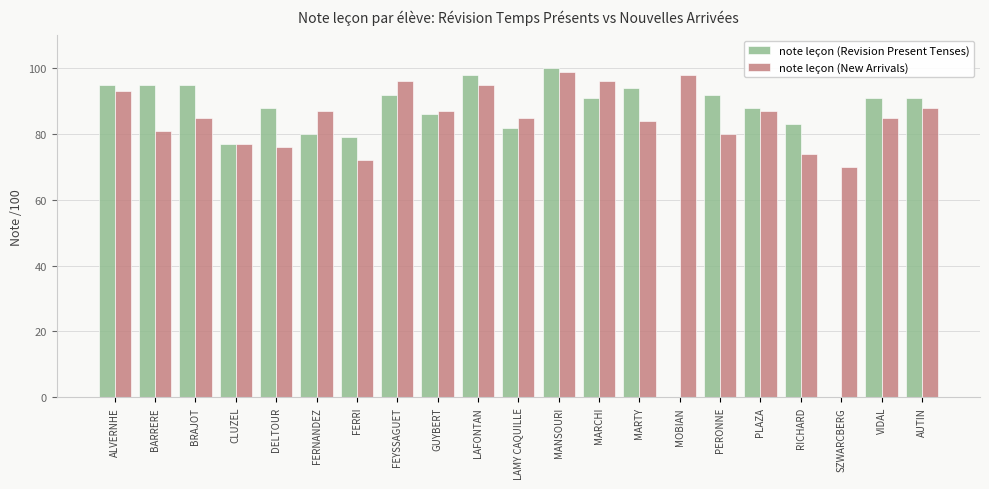

Which series has the widest spread of values?

note leçon (Revision Present Tenses)